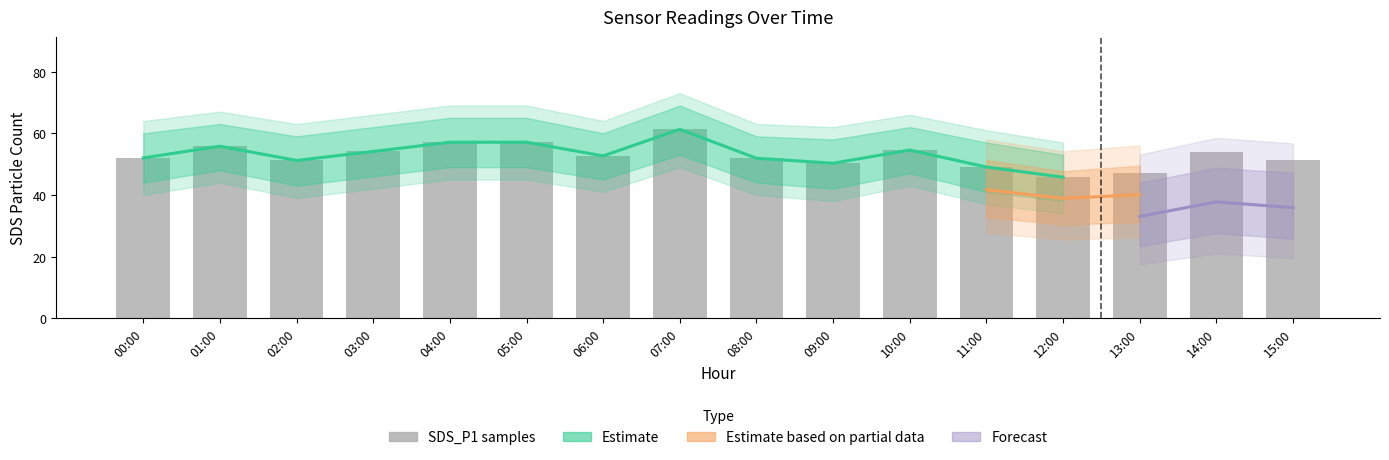

What is the label of the 11th bar from the right?

05:00